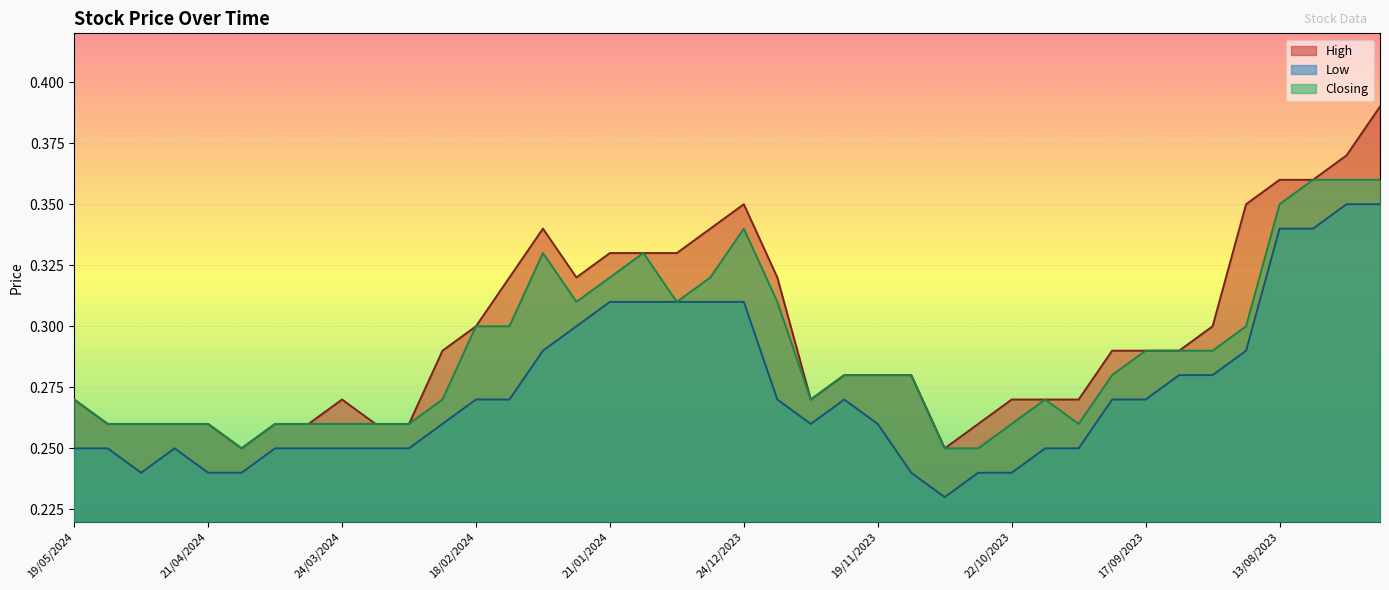

What are all the series names shown in the legend?

High, Low, Closing